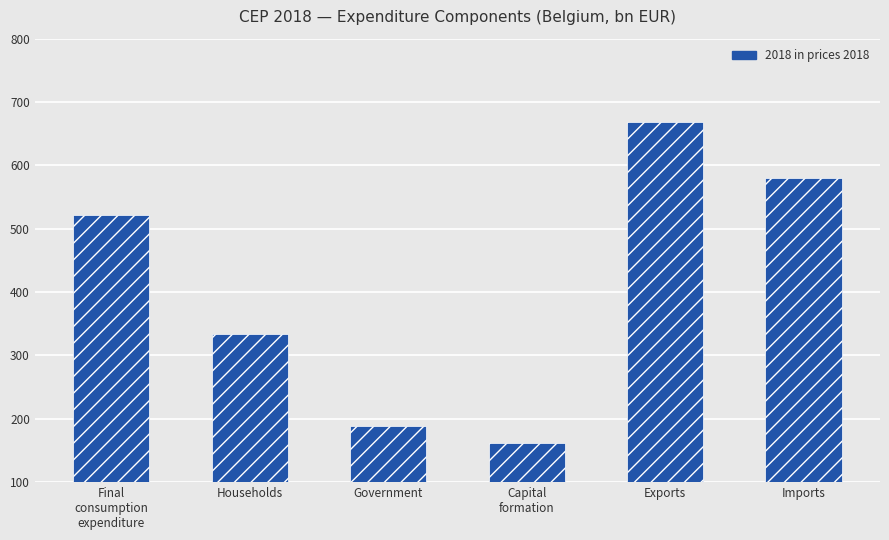

Which category has the lowest value across all series?

Capital
formation